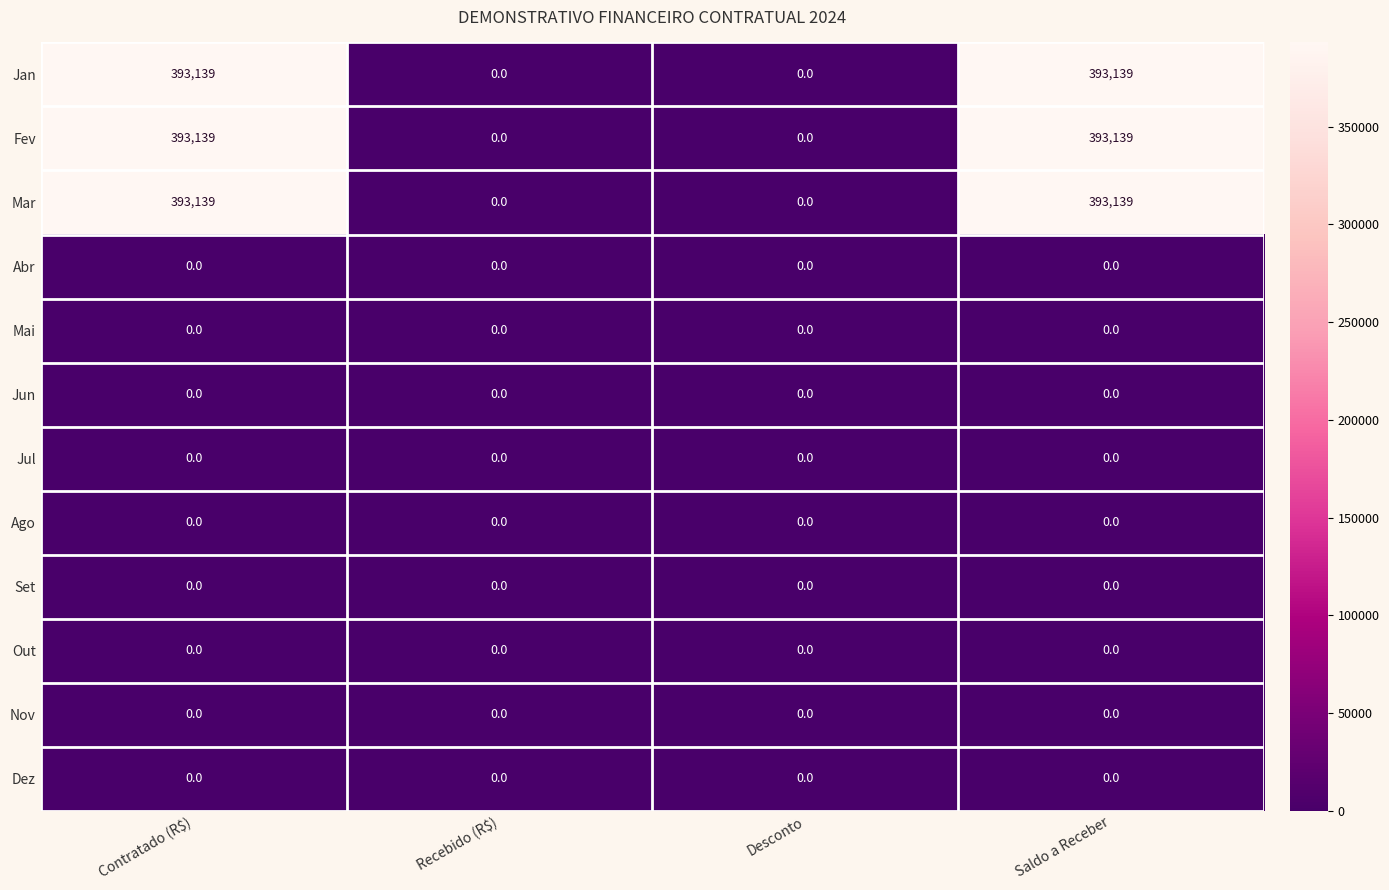

How many Jan values are between 0 and 393139?

4